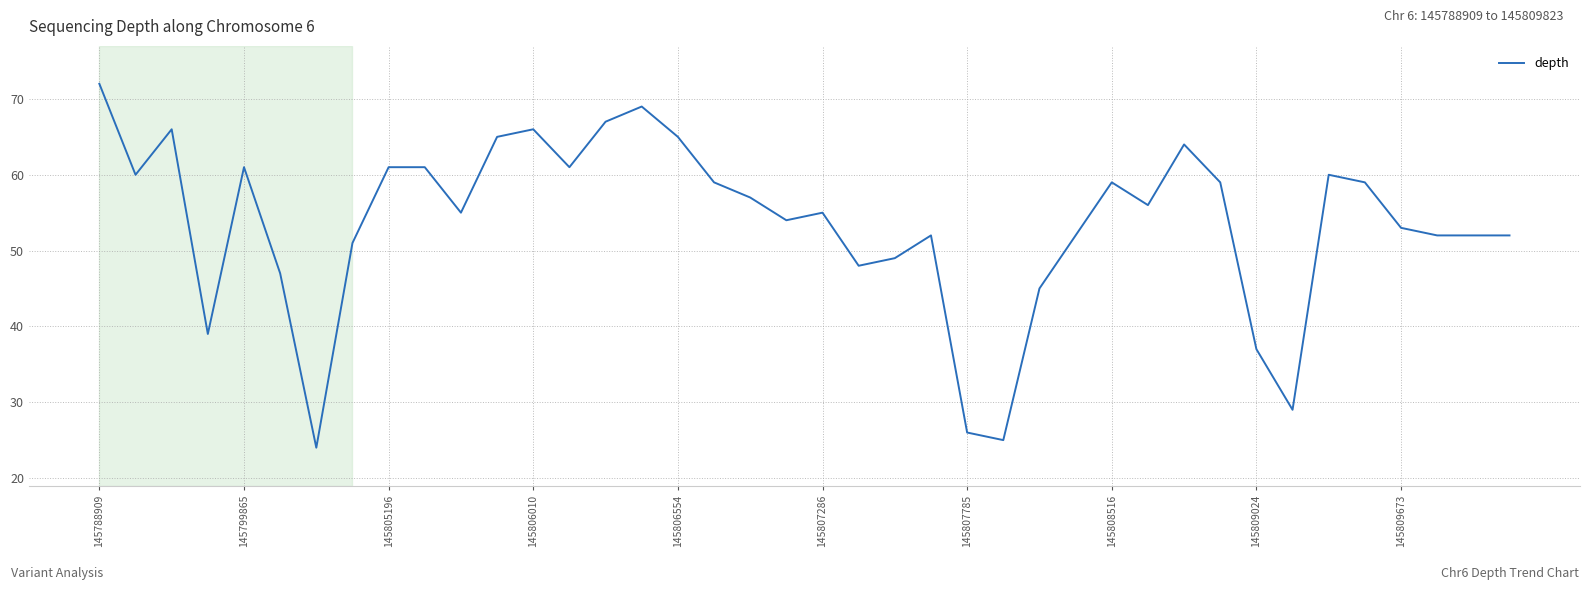

What is the smallest value displayed?

24